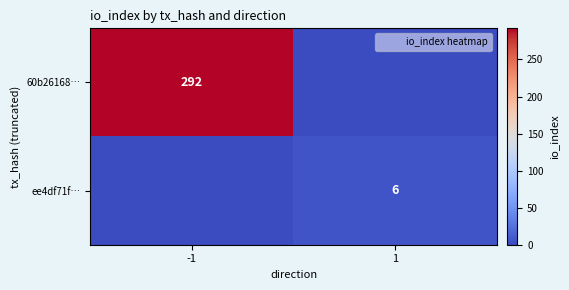

At how many categories does at least one series exceed 251?

1